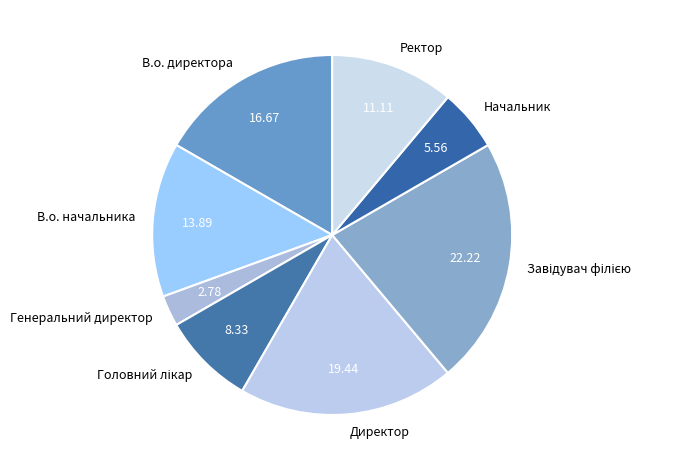

The В.о. директора slice represents 17% of the pie. True or false?

True